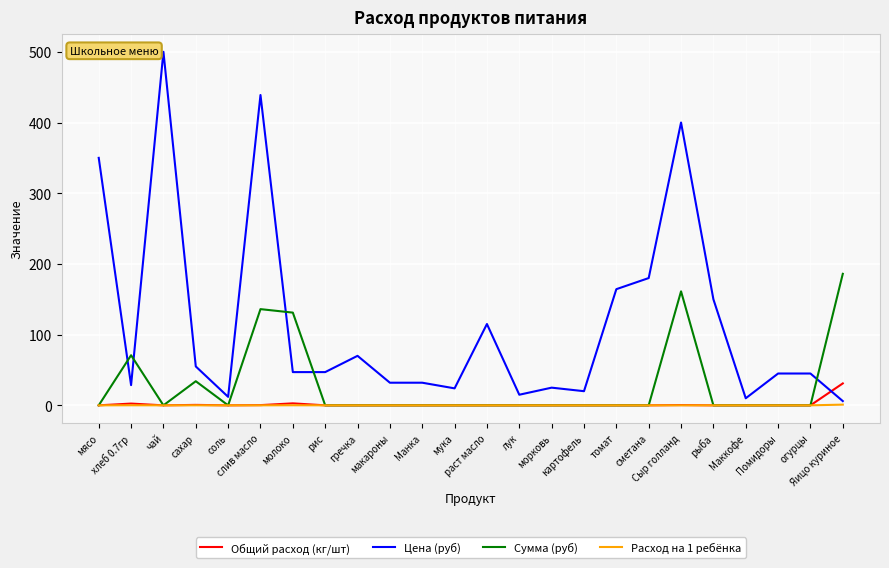

What are all the series names shown in the legend?

Общий расход (кг/шт), Цена (руб), Сумма (руб), Расход на 1 ребёнка